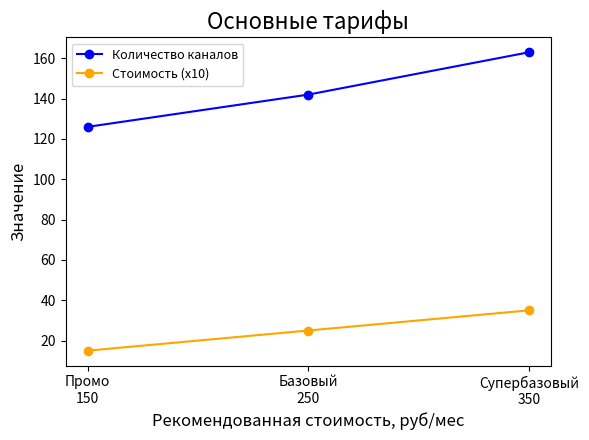

True or false: Стоимость (x10) has a value of 9 at Промо
150.

False